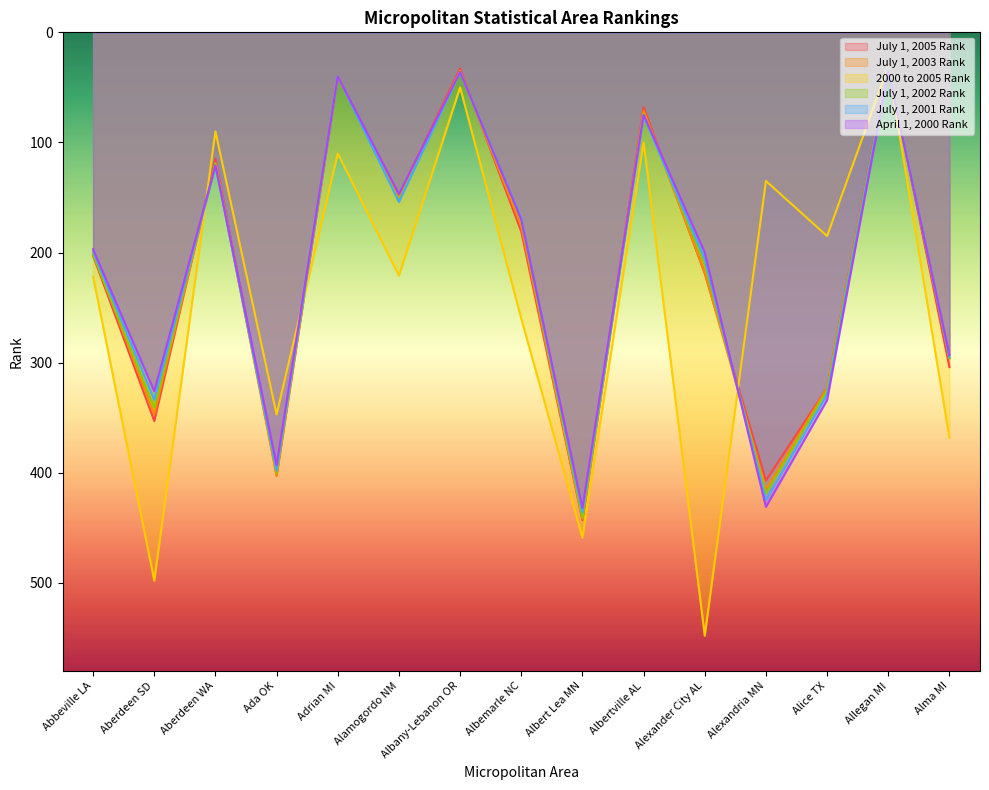

Rank the series at Albemarle NC from lowest to highest value.

July 1, 2001 Rank, April 1, 2000 Rank, July 1, 2002 Rank, July 1, 2003 Rank, July 1, 2005 Rank, 2000 to 2005 Rank